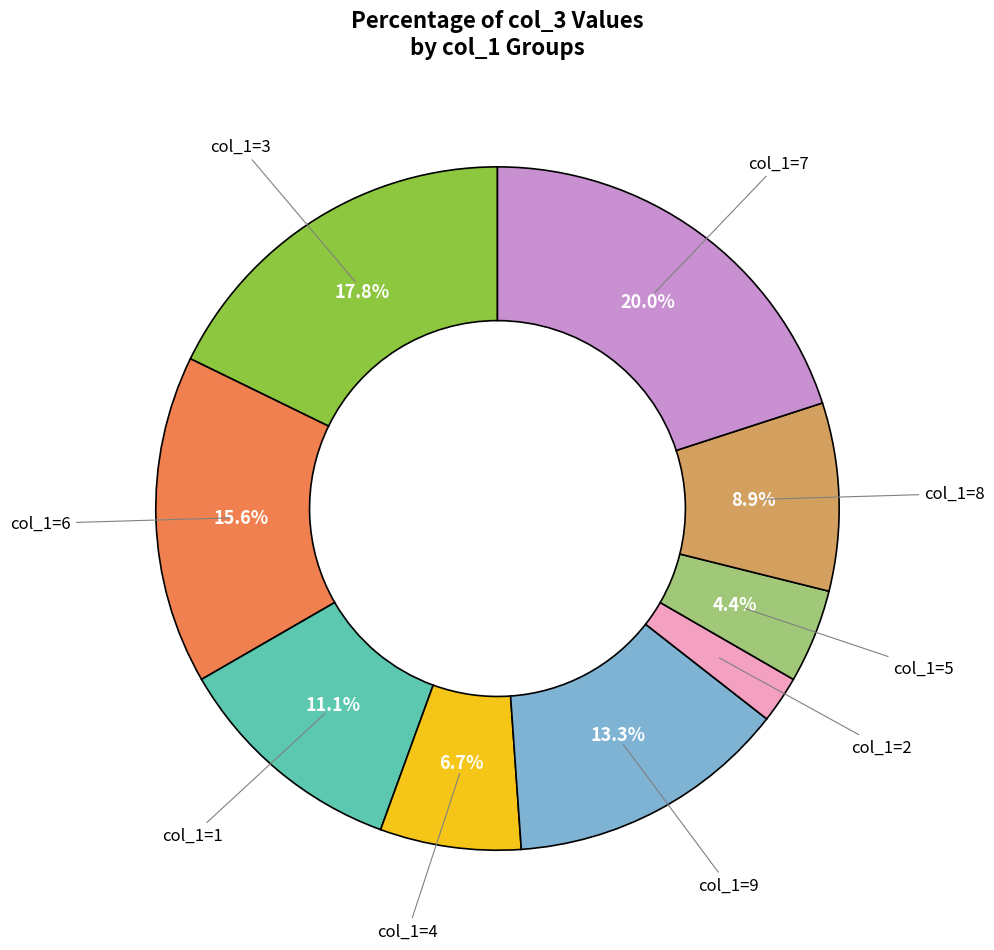

How many slices are in this pie chart?

9